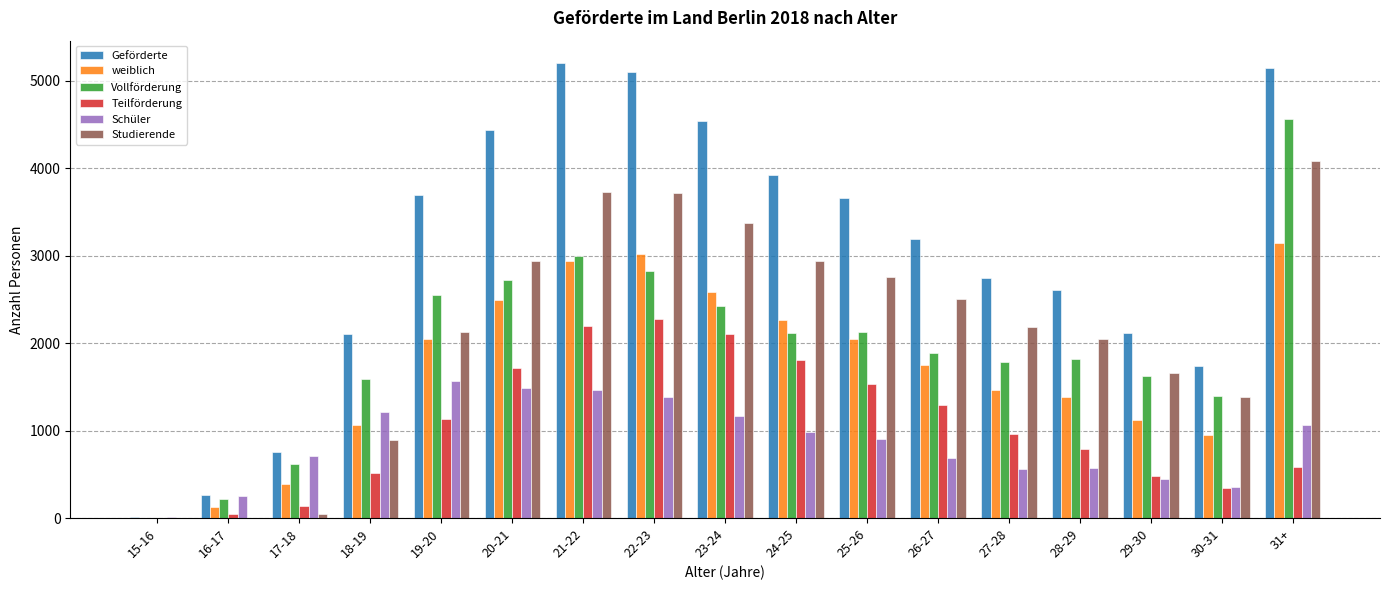

What is the maximum value for weiblich?

3147